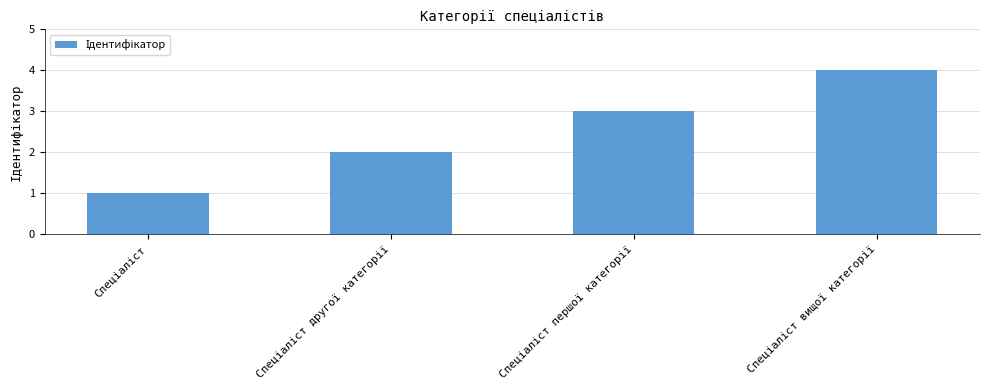

What is the difference between the maximum and minimum values?

3